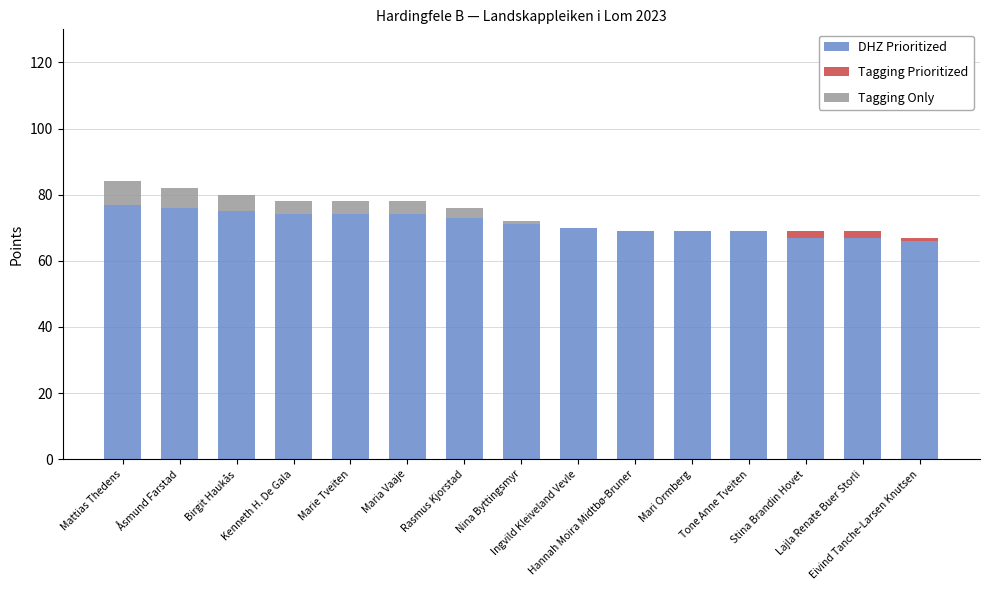

What is the sum of all DHZ Prioritized values?

1071